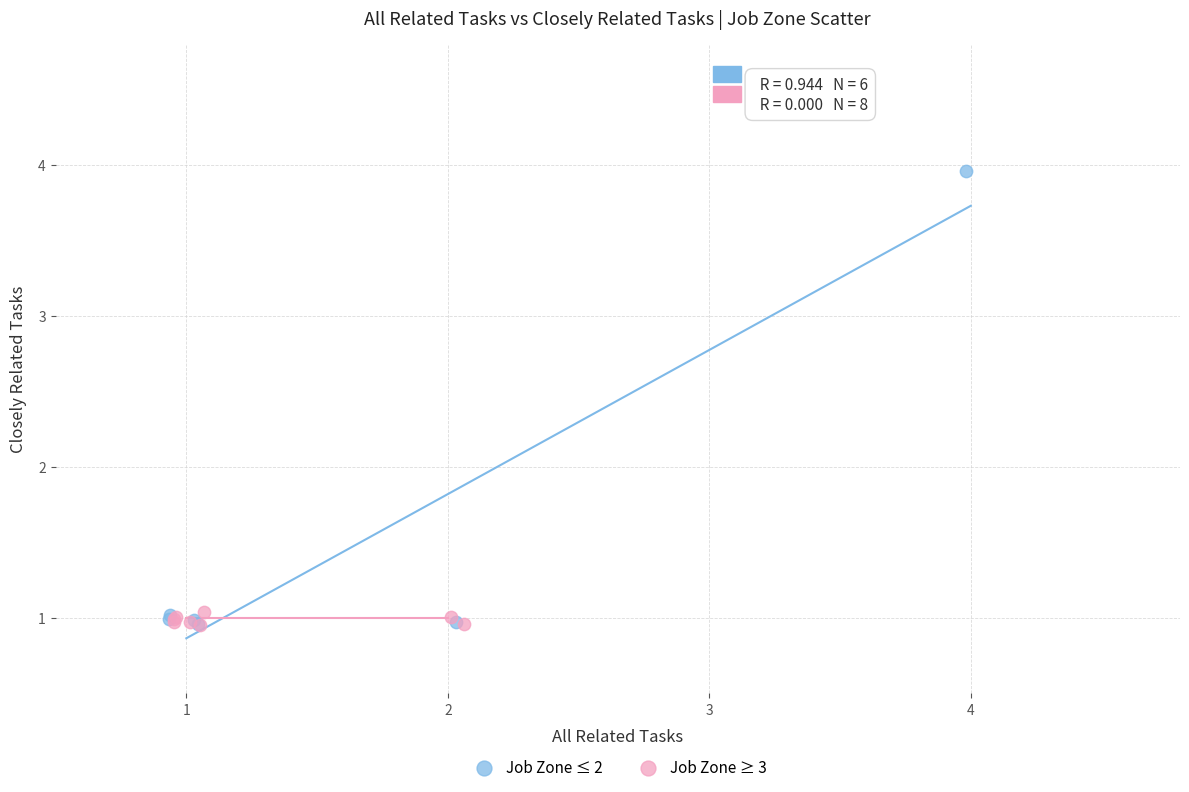

Which series reaches the maximum Y coordinate?

Job Zone ≤ 2